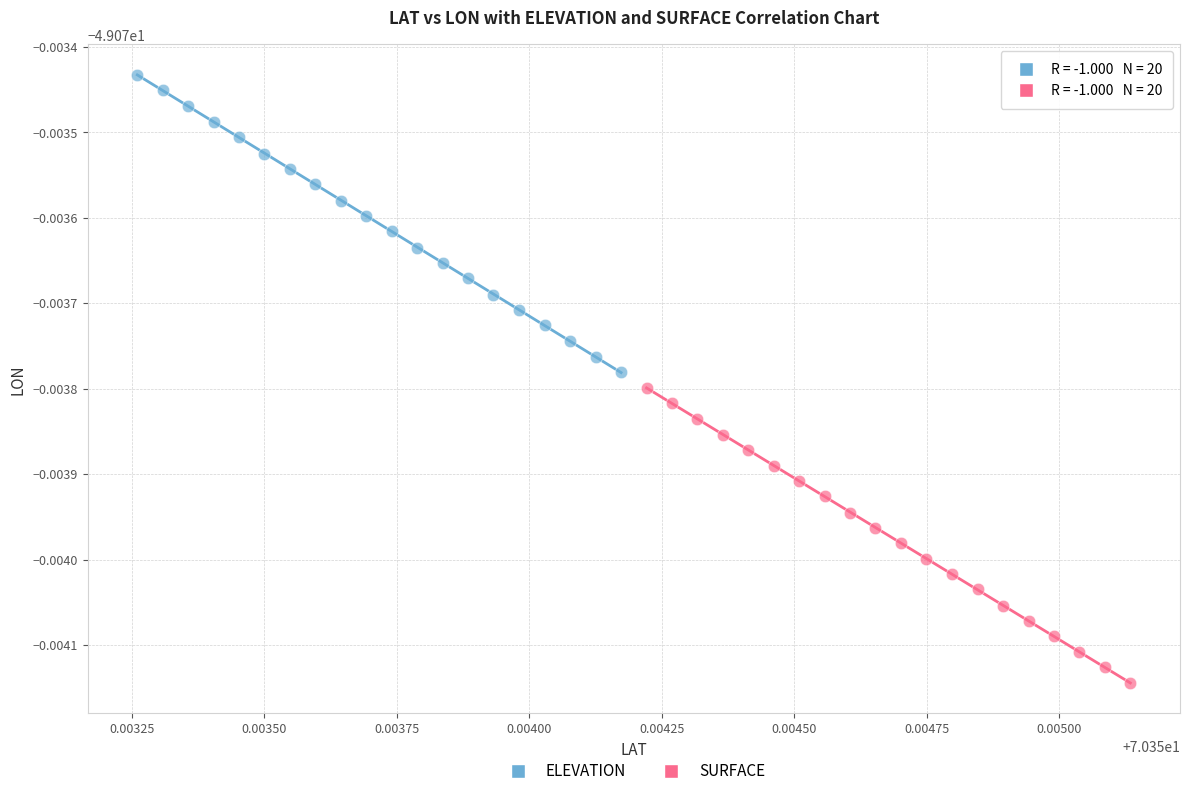

Which series has the widest spread of Y values?

ELEVATION